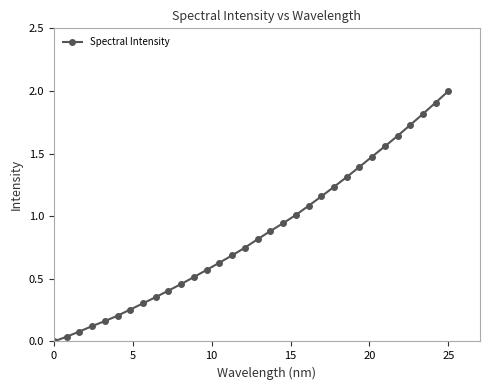

What is the sum of all values?

27.5